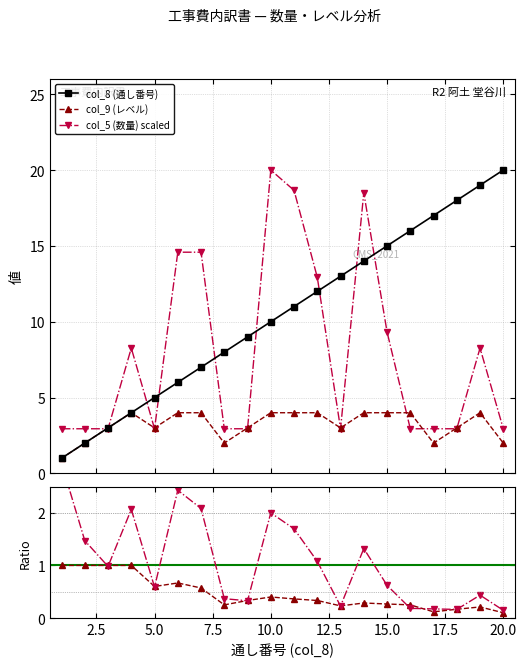

What is the value of the col_8 (通し番号) point at the 7th from the left?

7.0